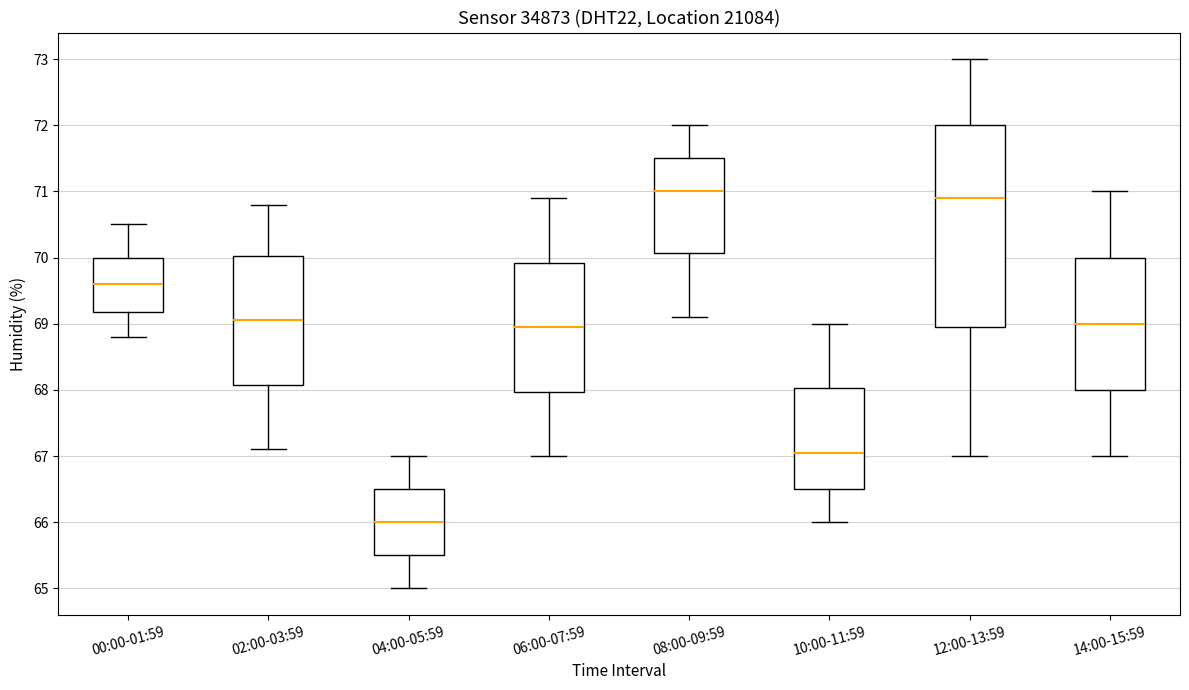

Reading left to right, read every box against the y-axis: the position of its median line, the range the box covers, and the ends of its whiskers. The values are not printed on the chart, so give them approximately, as read against the axis.

00:00-01:59: median 69.6, box 69.2 to 70.0, whiskers 68.8 to 70.5
02:00-03:59: median 69.1, box 68.1 to 70.0, whiskers 67.1 to 70.8
04:00-05:59: median 66.0, box 65.5 to 66.5, whiskers 65.0 to 67.0
06:00-07:59: median 69.0, box 68.0 to 69.9, whiskers 67.0 to 70.9
08:00-09:59: median 71.0, box 70.1 to 71.5, whiskers 69.1 to 72.0
10:00-11:59: median 67.1, box 66.5 to 68.0, whiskers 66.0 to 69.0
12:00-13:59: median 70.9, box 69.0 to 72.0, whiskers 67.0 to 73.0
14:00-15:59: median 69.0, box 68.0 to 70.0, whiskers 67.0 to 71.0